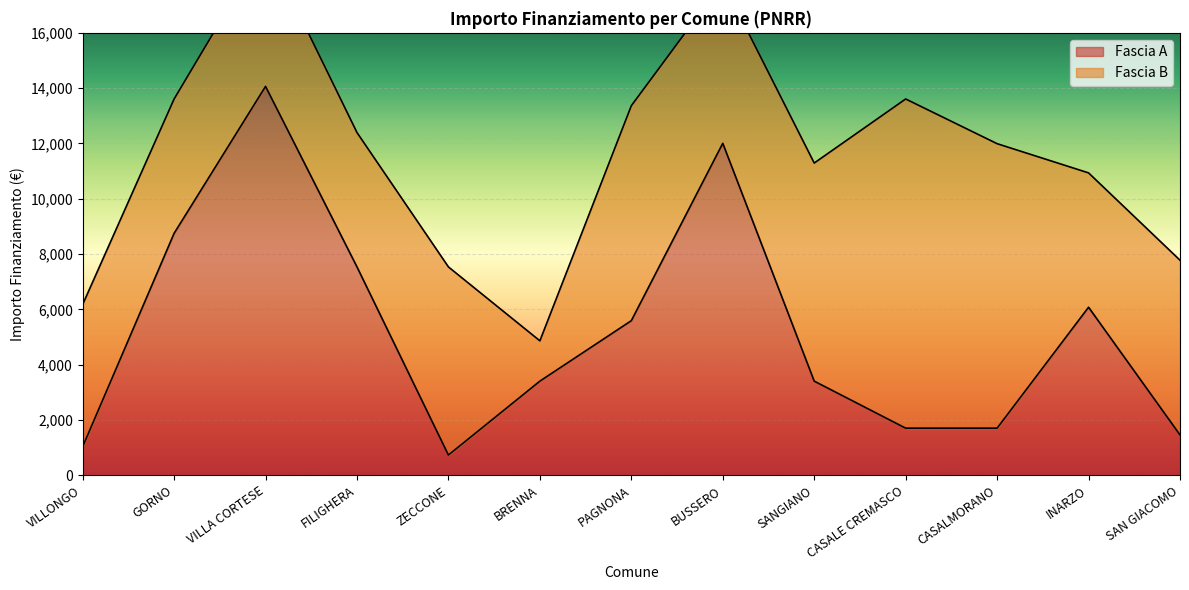

List the labels in order of value, largest first.

VILLA CORTESE, BUSSERO, GORNO, FILIGHERA, INARZO, PAGNONA, BRENNA, SANGIANO, CASALE CREMASCO, CASALMORANO, SAN GIACOMO, VILLONGO, ZECCONE